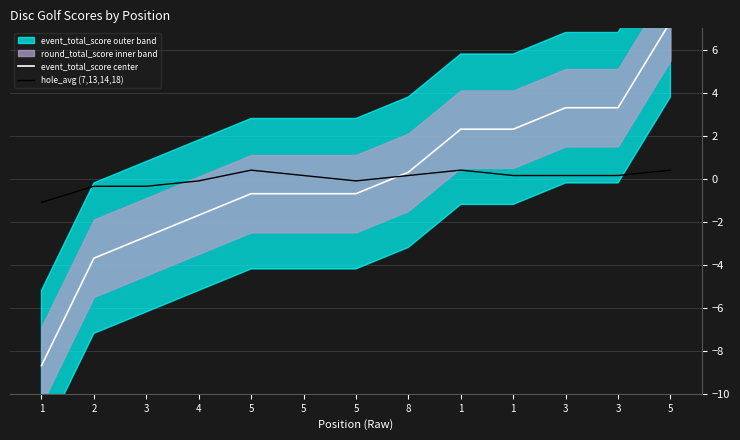

Which series has the widest spread of values?

event_total_score center